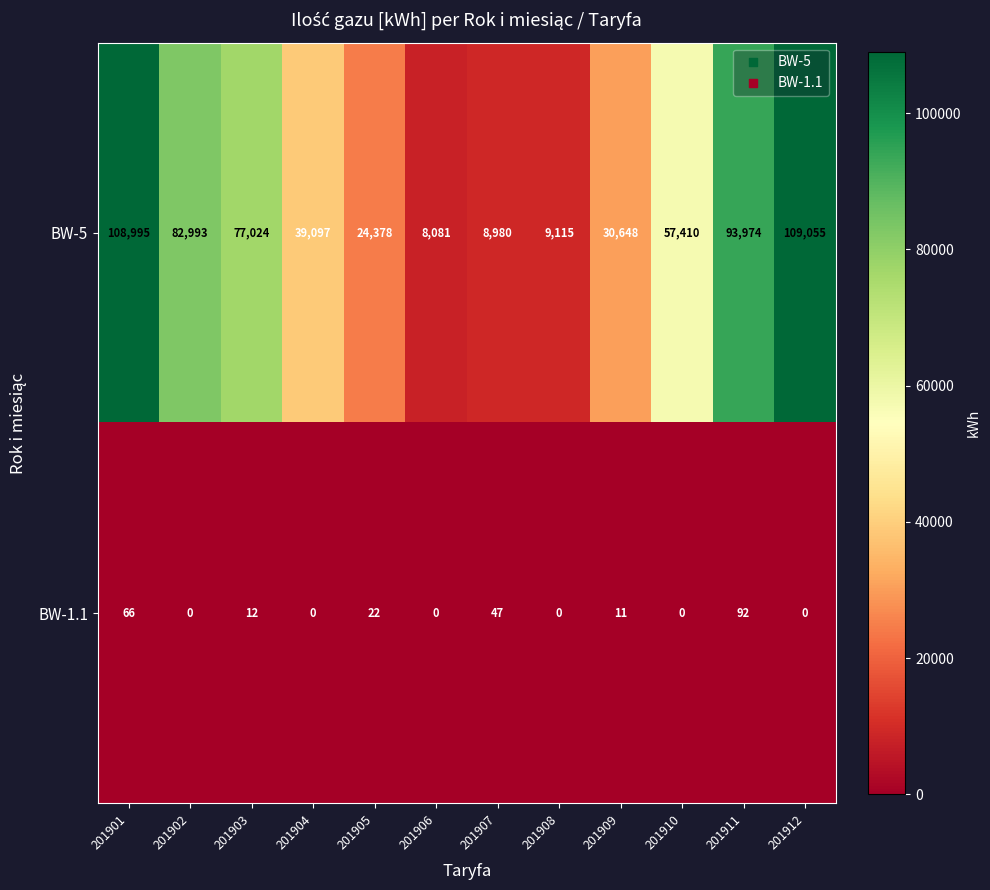

List the series in order of their peak value, lowest first.

BW-1.1, BW-5